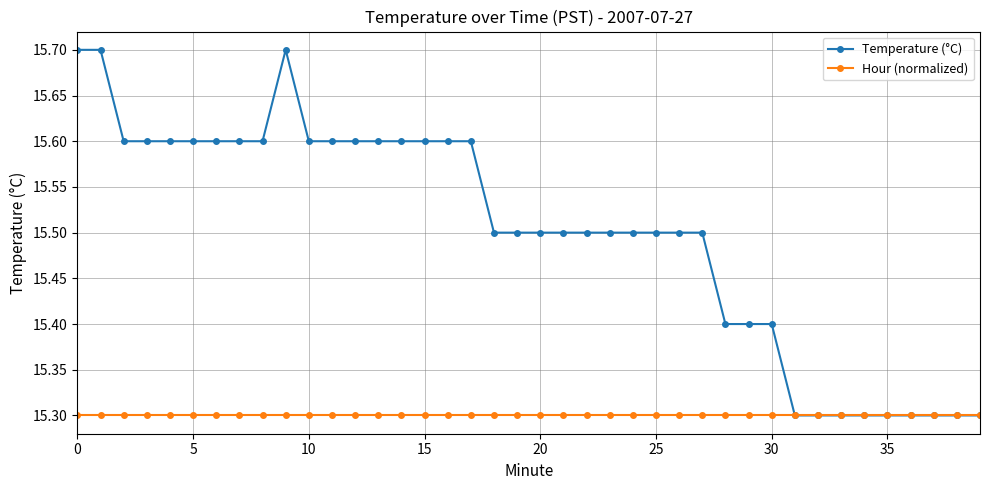

At how many categories does at least one series exceed 15?

40